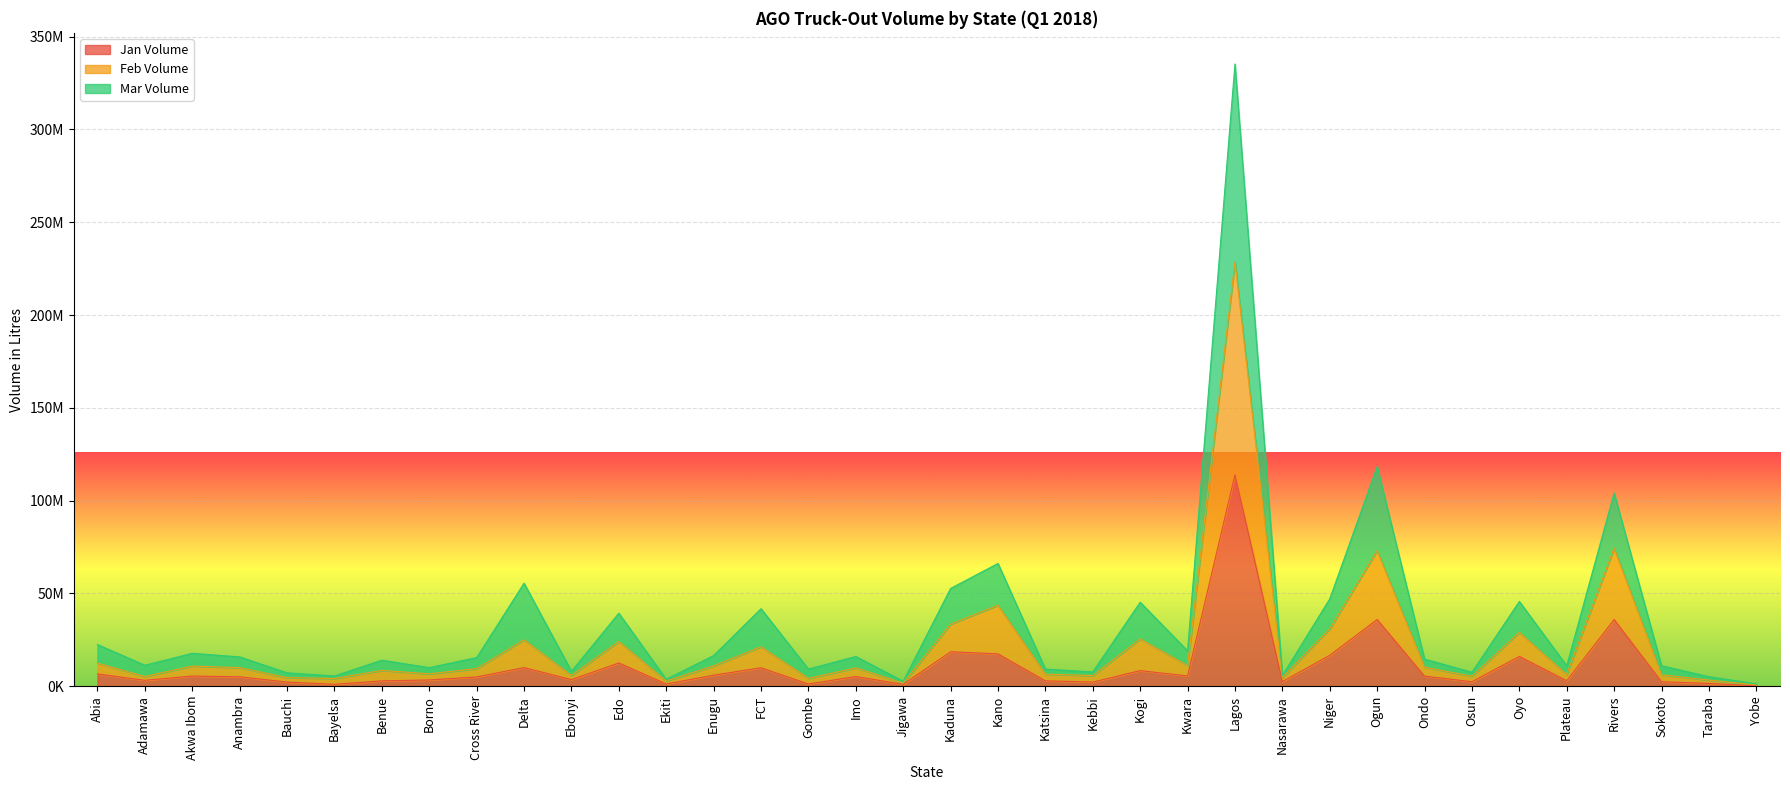

How many lines are shown in the chart?

3